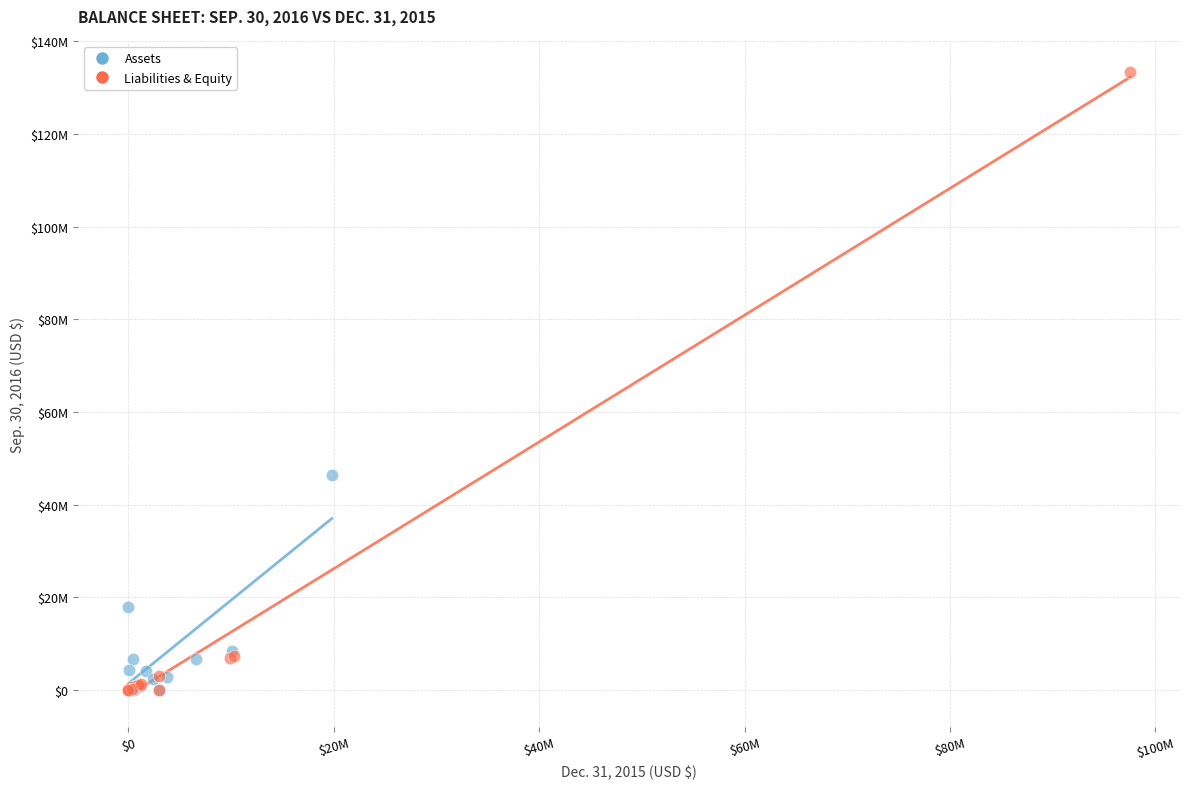

What are all the series names shown in the legend?

Assets, Liabilities & Equity